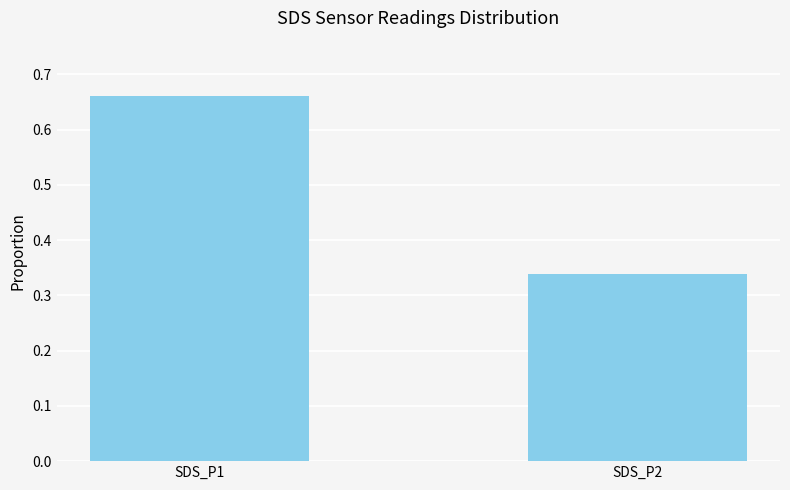

Rank the categories by value from lowest to highest.

SDS_P2, SDS_P1